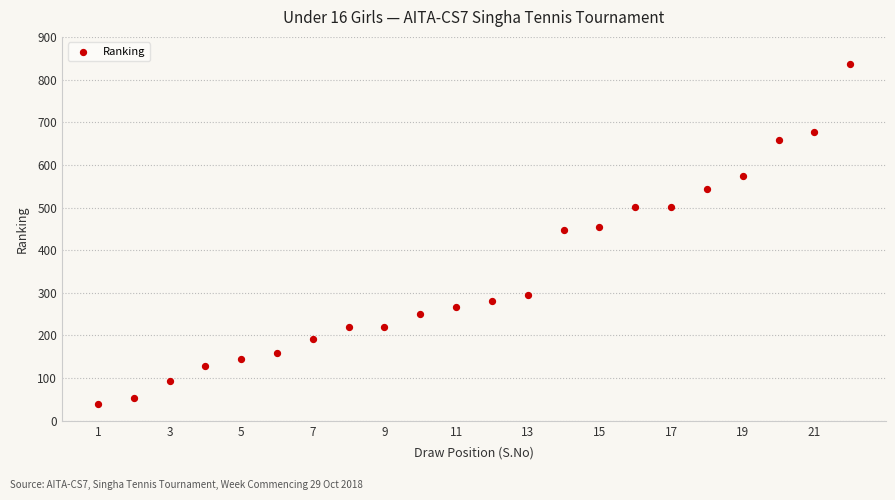

What is the range of Y values (max minus min)?

796